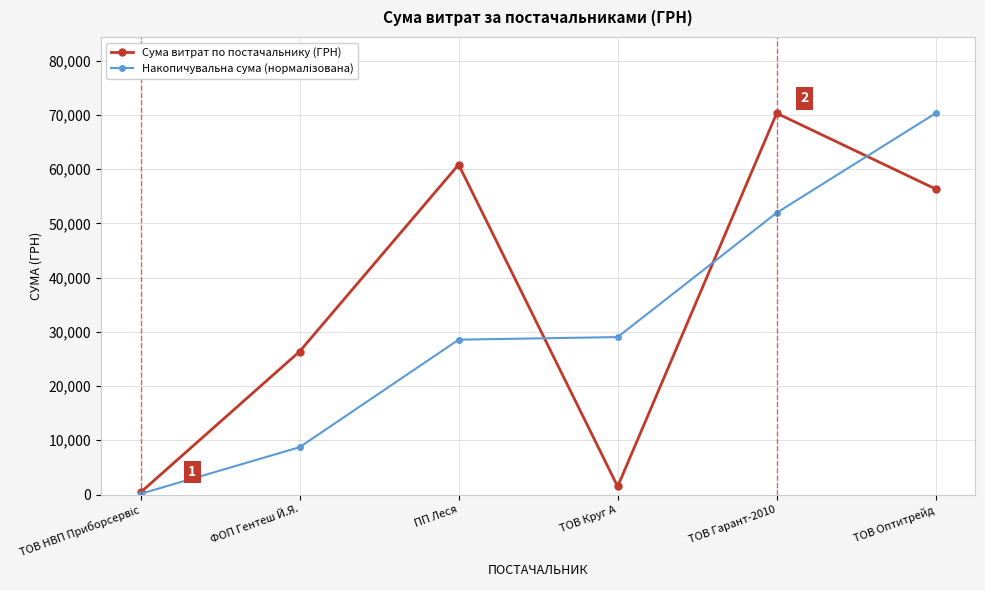

What is the total value across all series at ТОВ Оптитрейд?

126634.7